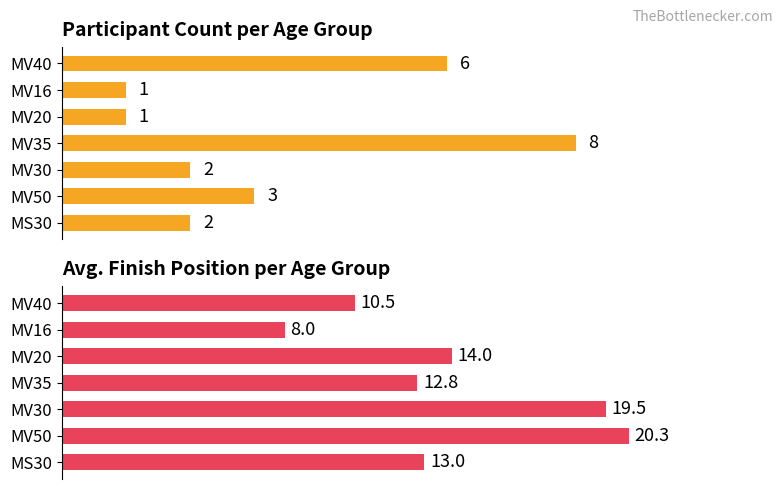

What is the difference between the highest and lowest values at MV35?

4.8